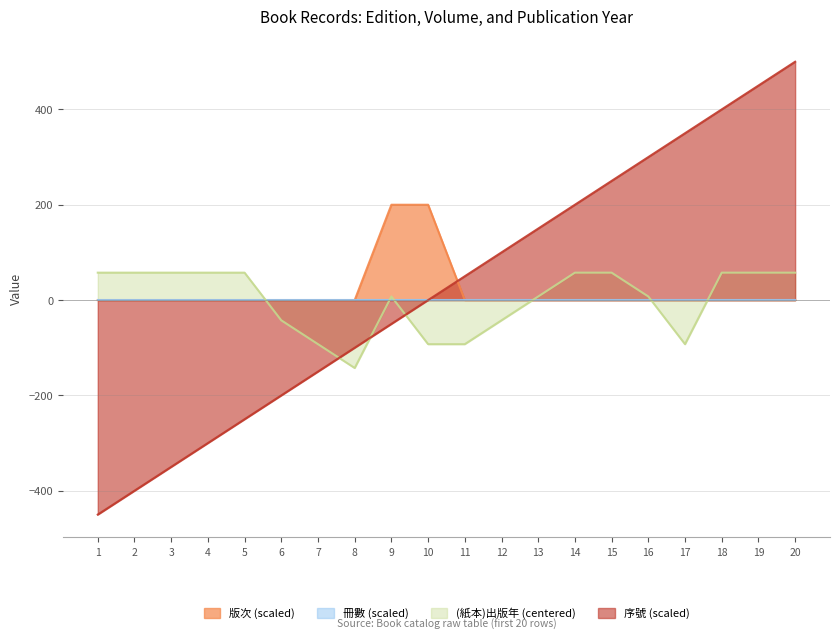

At which category is the sum across all series the highest?

20